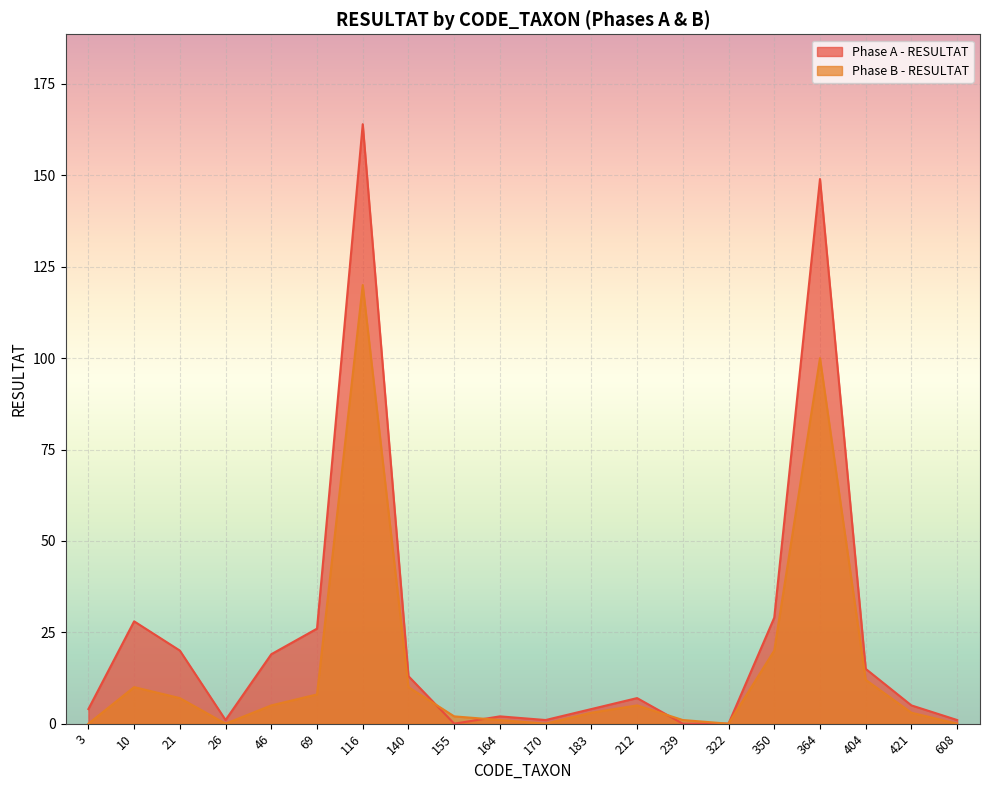

What is the total value across all series at 155?

2